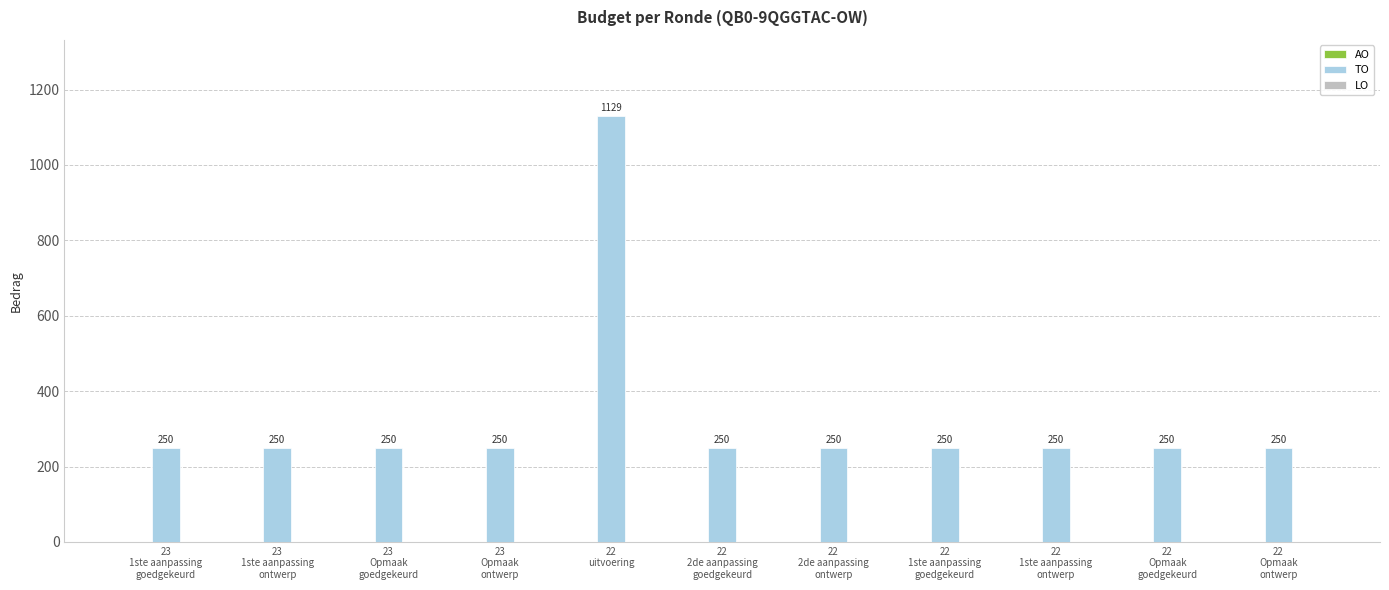

What is the difference between the maximum and minimum values?

879